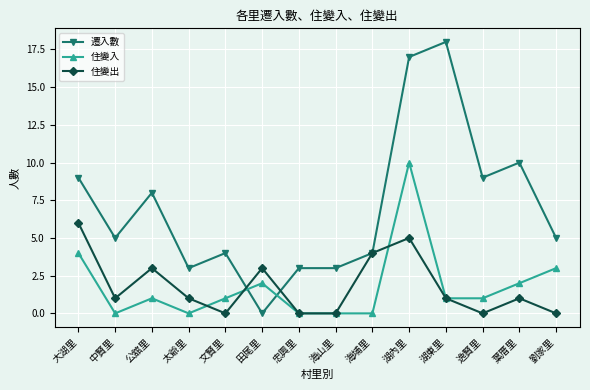

Is it true that 住變入 equals -3 at 中賢里?

False